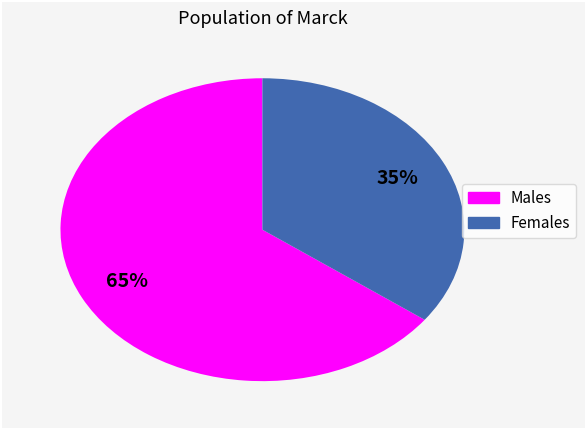

To the nearest percent, what is the average slice percentage?

50%